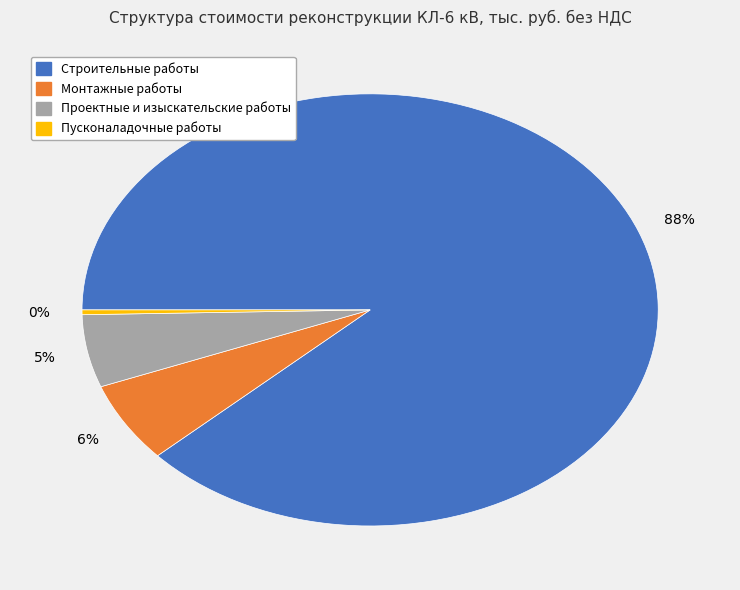

Count the number of slices in the pie.

4